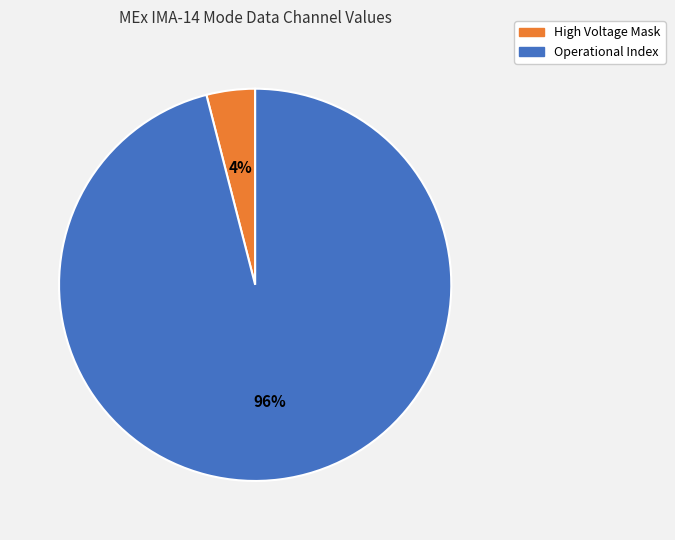

To the nearest percent, what is the difference between the largest and smallest slice percentages?

92%